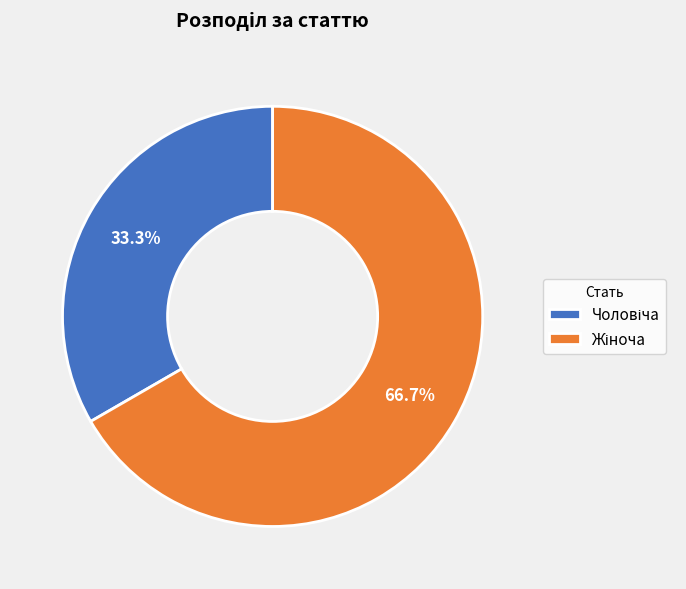

Combined, what portion of the pie is Жіноча and Чоловіча?

100.0%